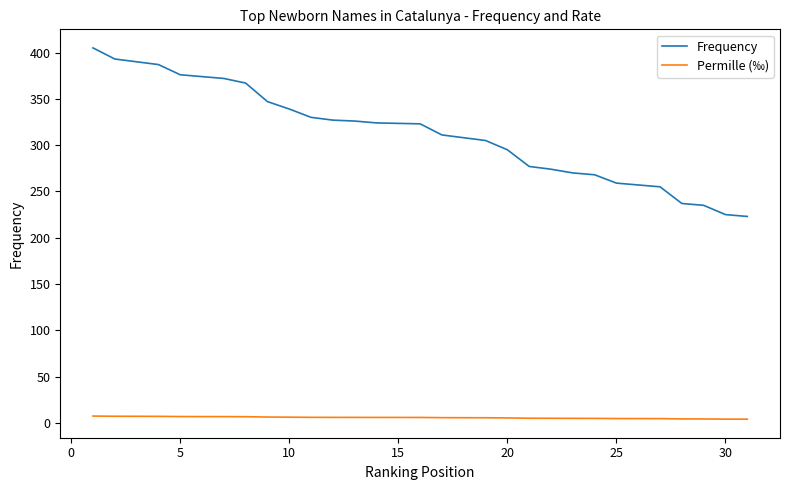

What is the value of the Permille (‰) point at the 14th from the left?

6.0